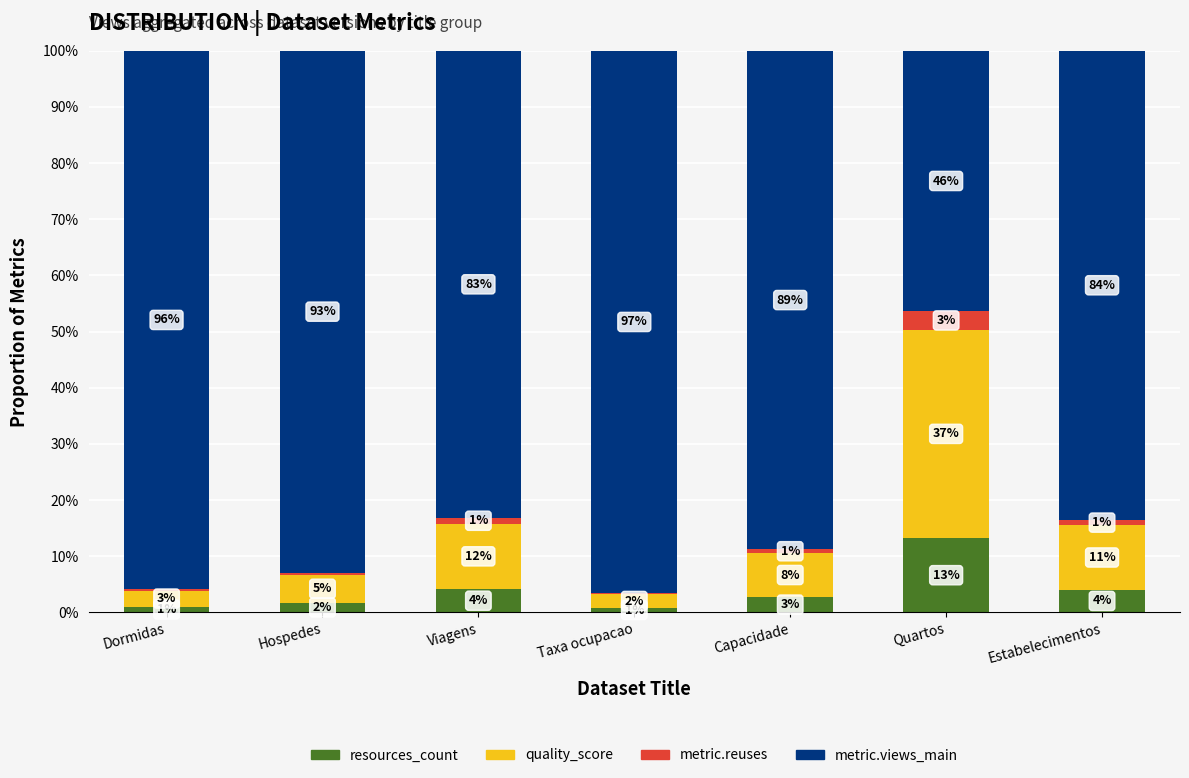

Is it true that metric.reuses equals 0.0 at Hospedes?

True